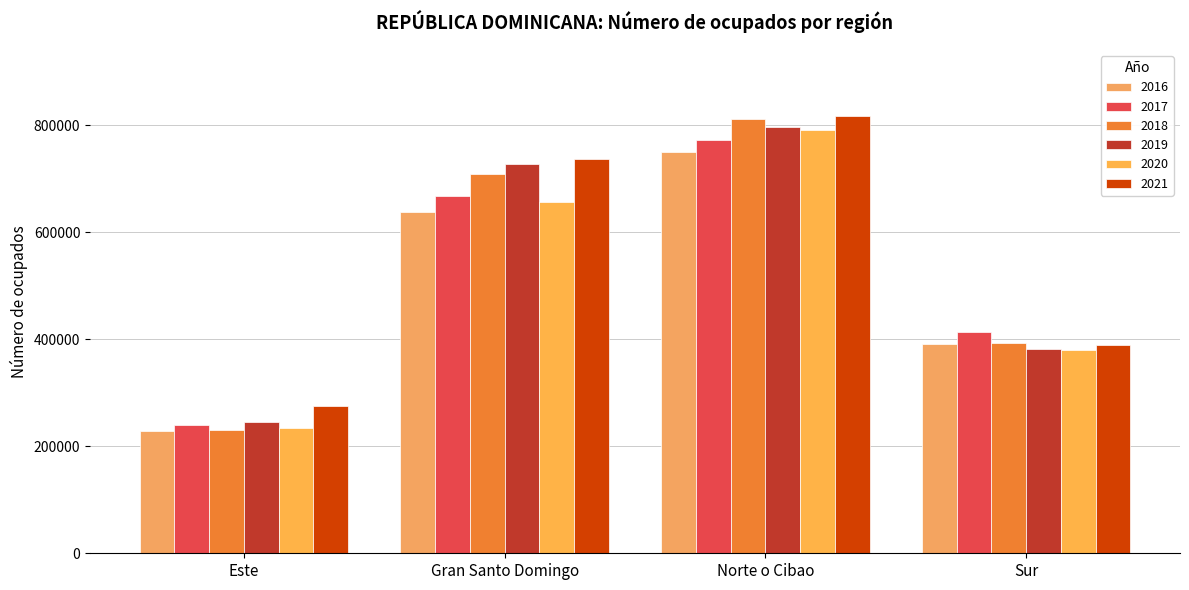

What position from the right is Gran Santo Domingo?

3